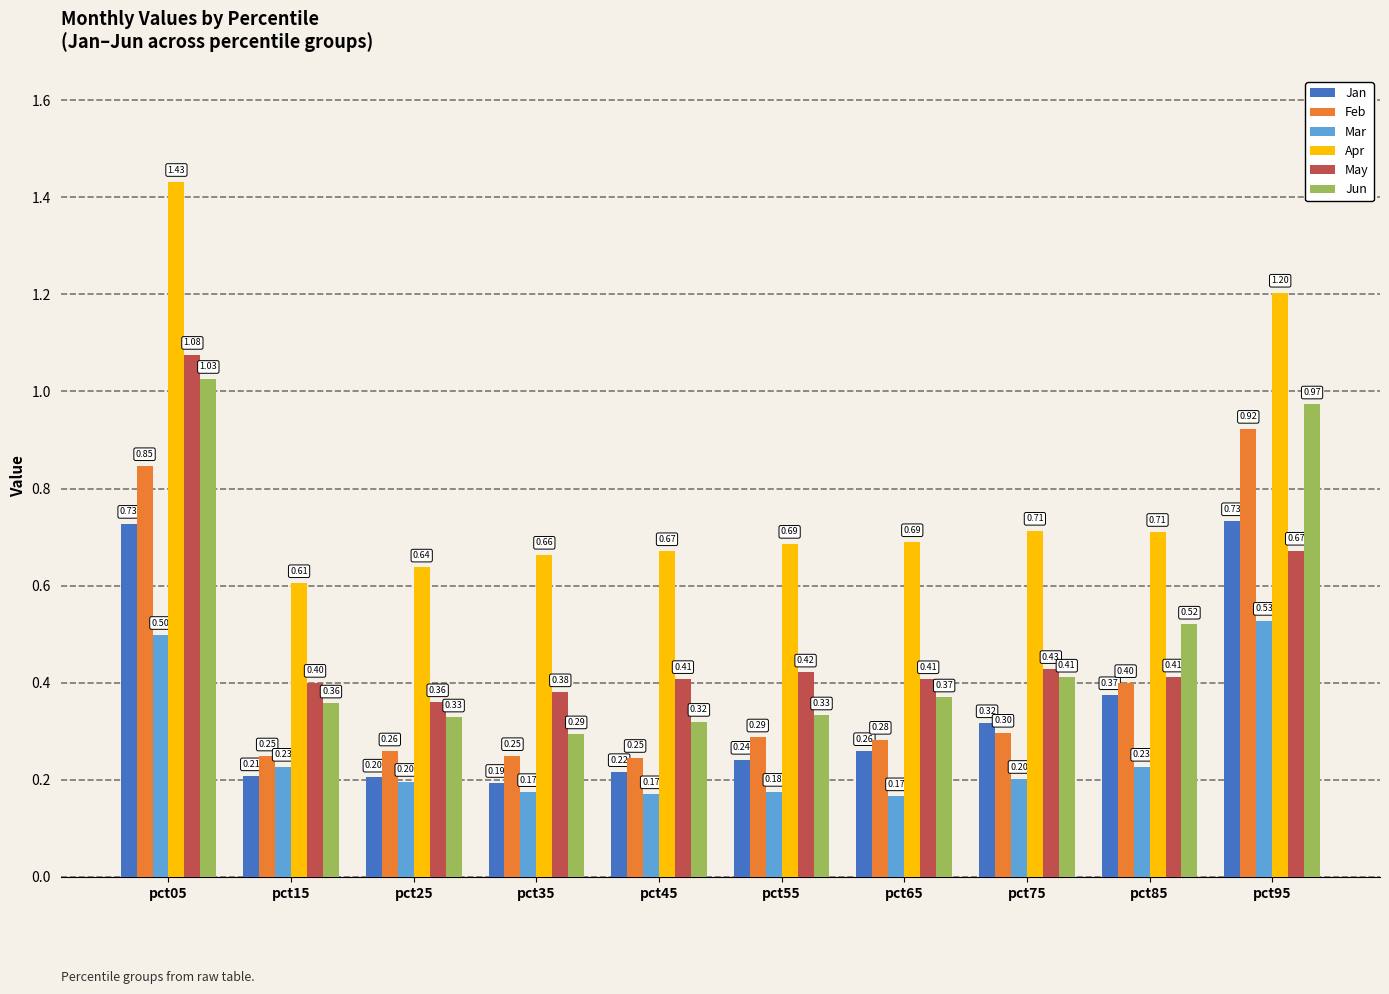

Rank the series at pct55 from lowest to highest value.

Mar, Jan, Feb, Jun, May, Apr